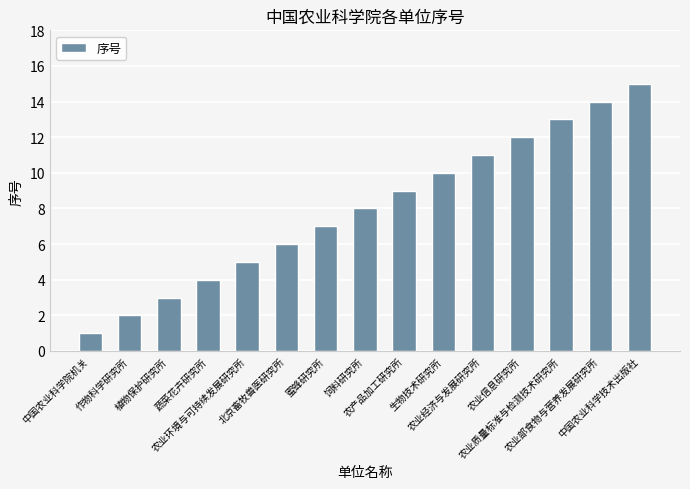

The value at 作物科学研究所 is 2. True or false?

True